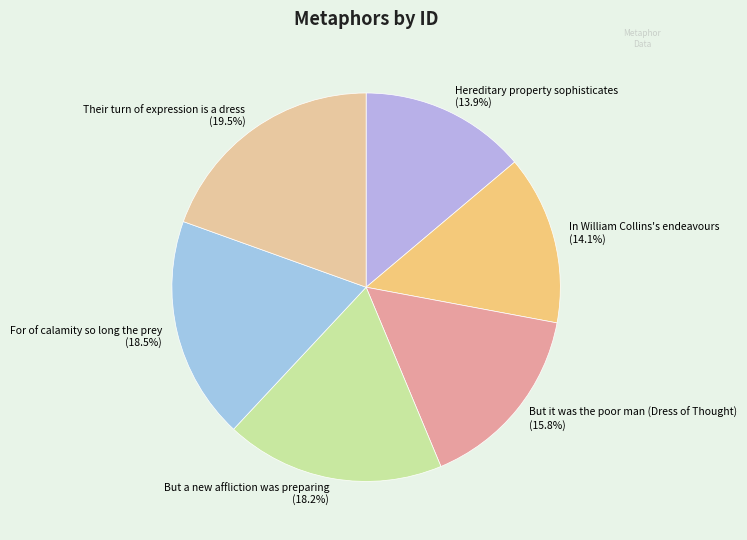

To the nearest percent, what portion does Hereditary property sophisticates represent?

14%